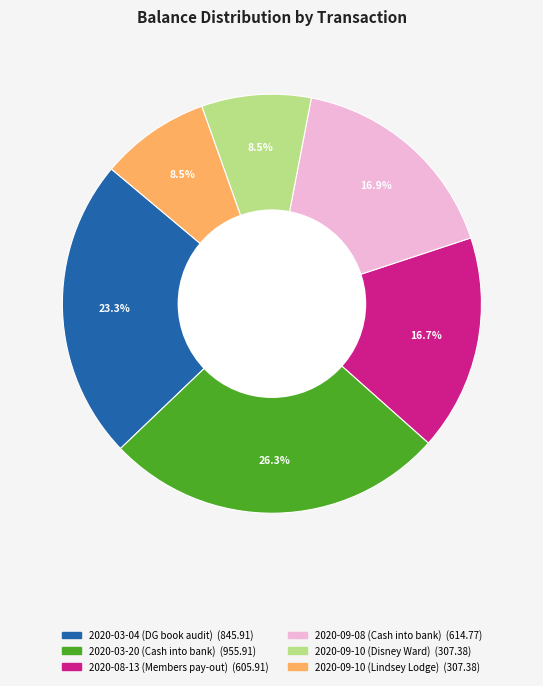

Which category has the biggest portion of the pie?

2020-03-20 (Cash into bank)